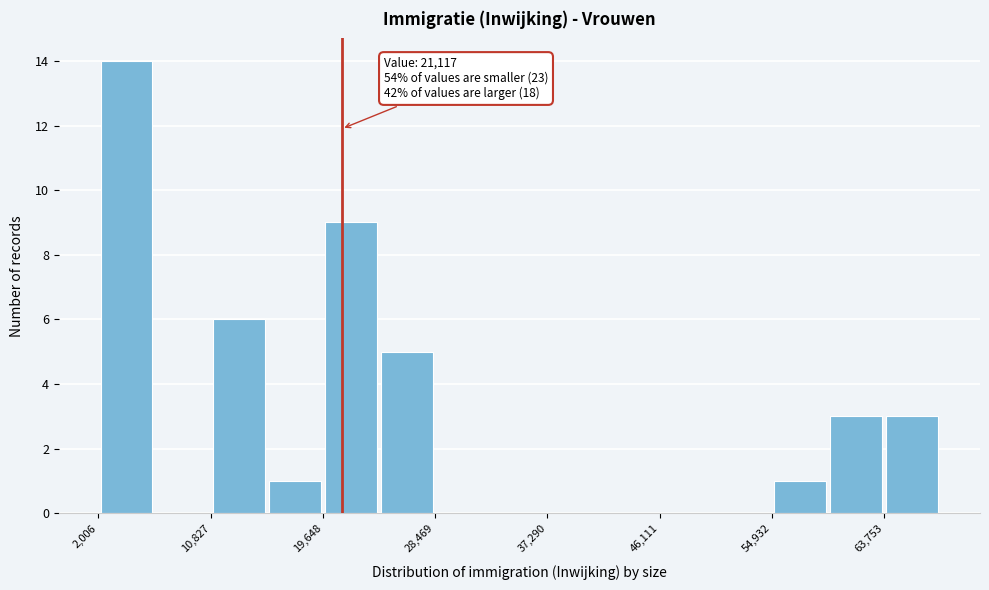

Which range on the x-axis has the tallest bar?

2000 to 6000